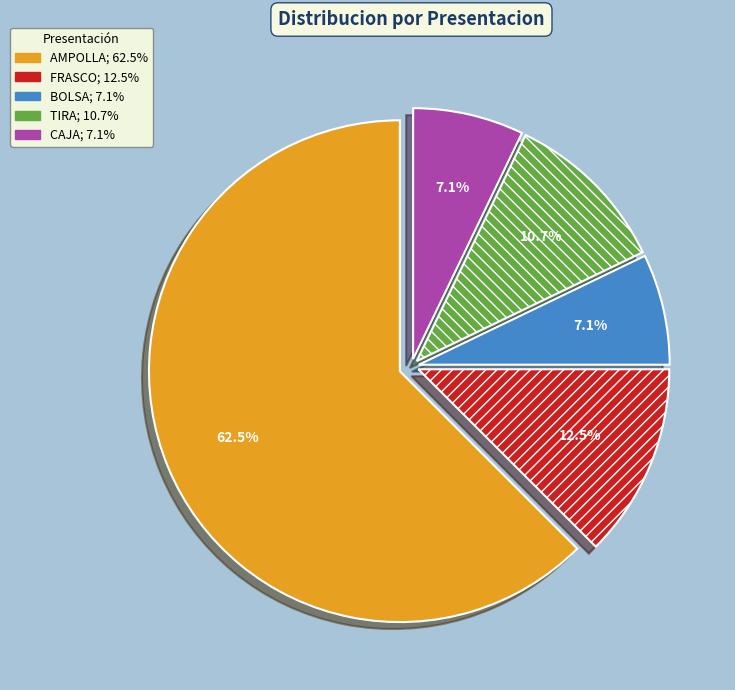

Which category accounts for the majority?

AMPOLLA